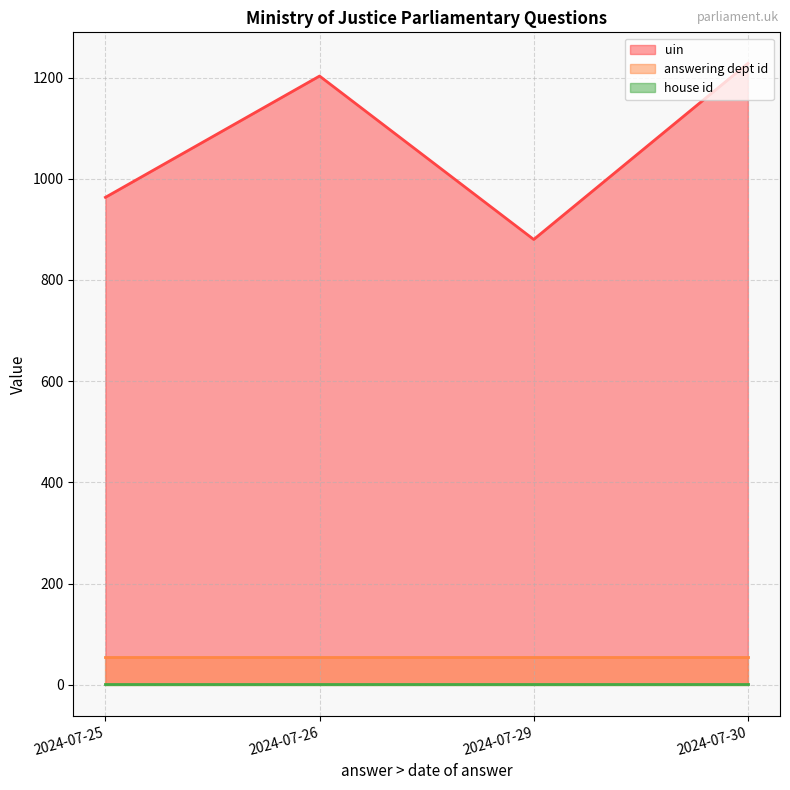

True or false: answering dept id and uin cross at least once.

False